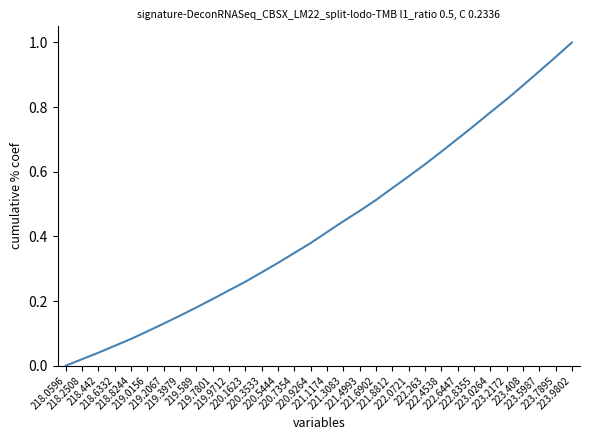

What is the change in value from 220.5444 to 222.8355?

+0.4